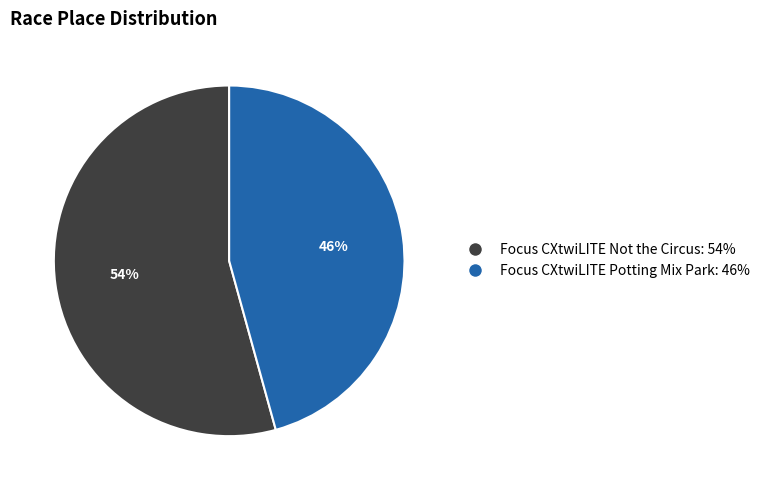

How many segments does this pie chart have?

2